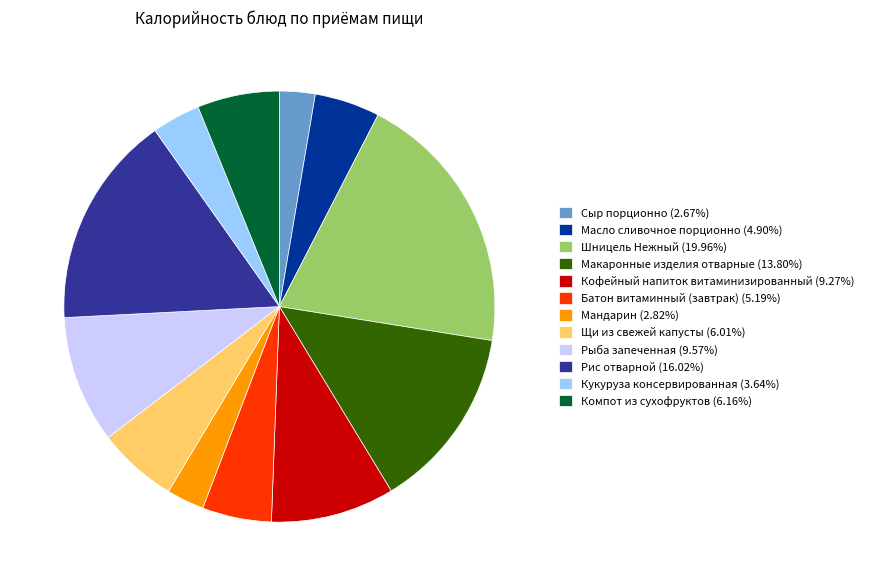

Combined, do Сыр порционно (2.67%) and Кофейный напиток витаминизированный (9.27%) account for over 50%?

No